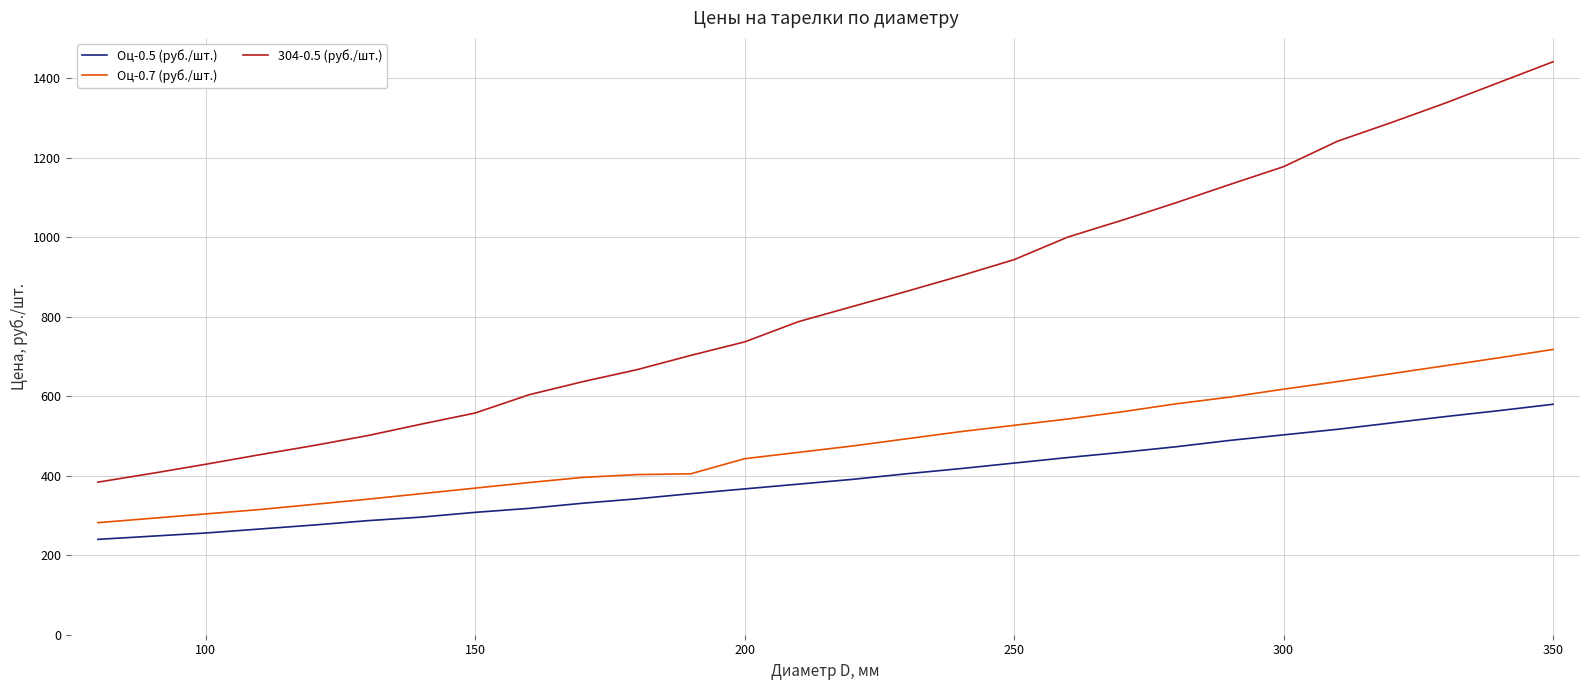

What is the maximum value shown in the chart?

1442